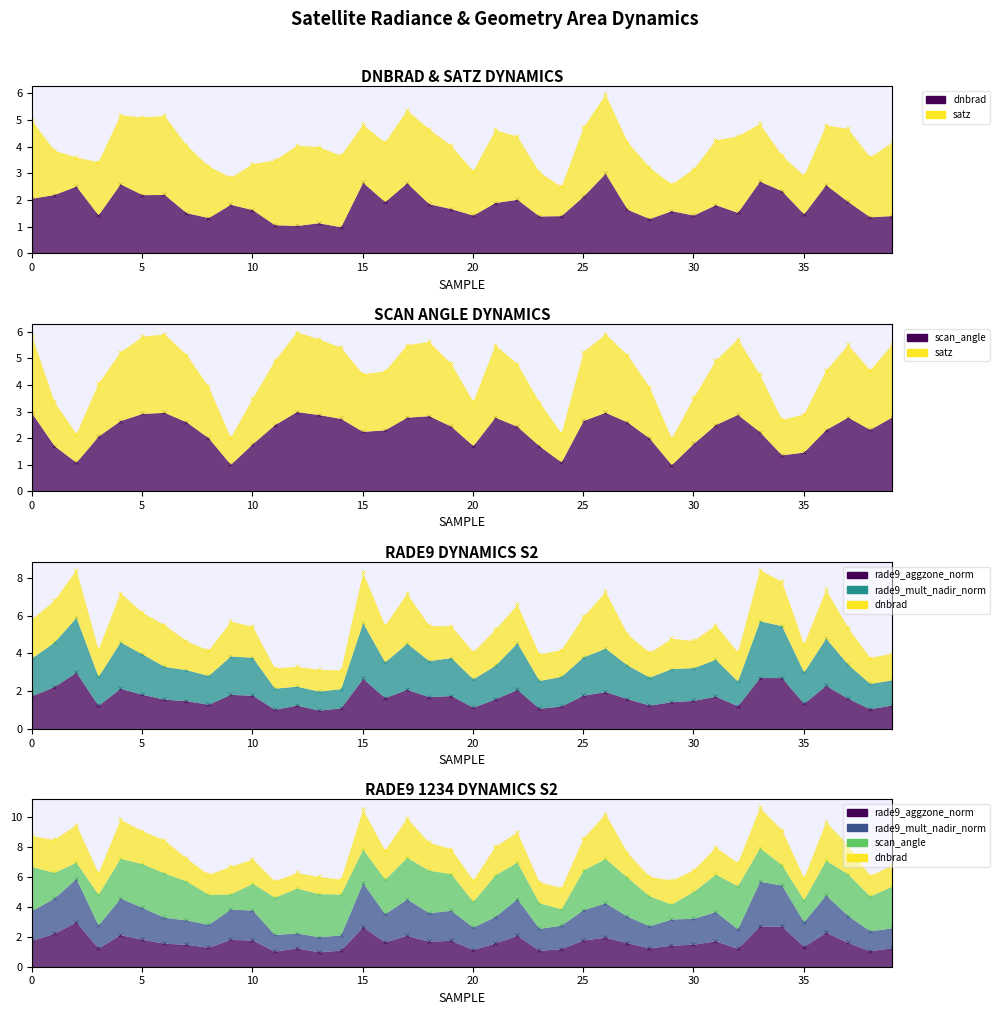

Which series has the largest total across all categories?

satz